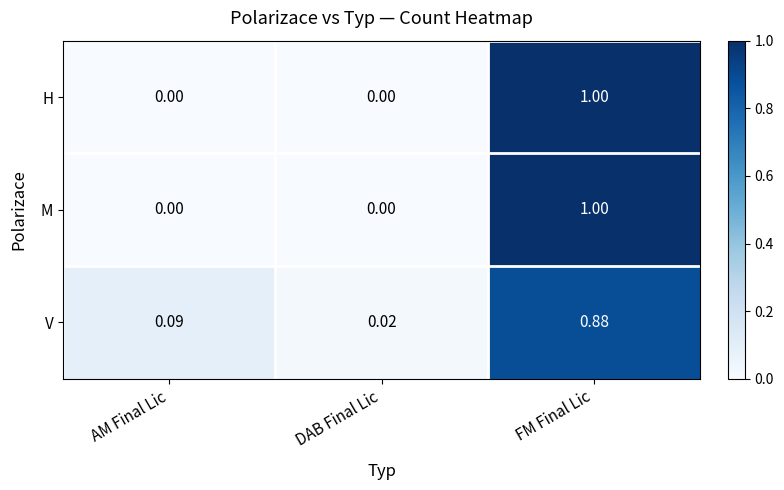

At which category is the sum across all series the highest?

FM Final Lic